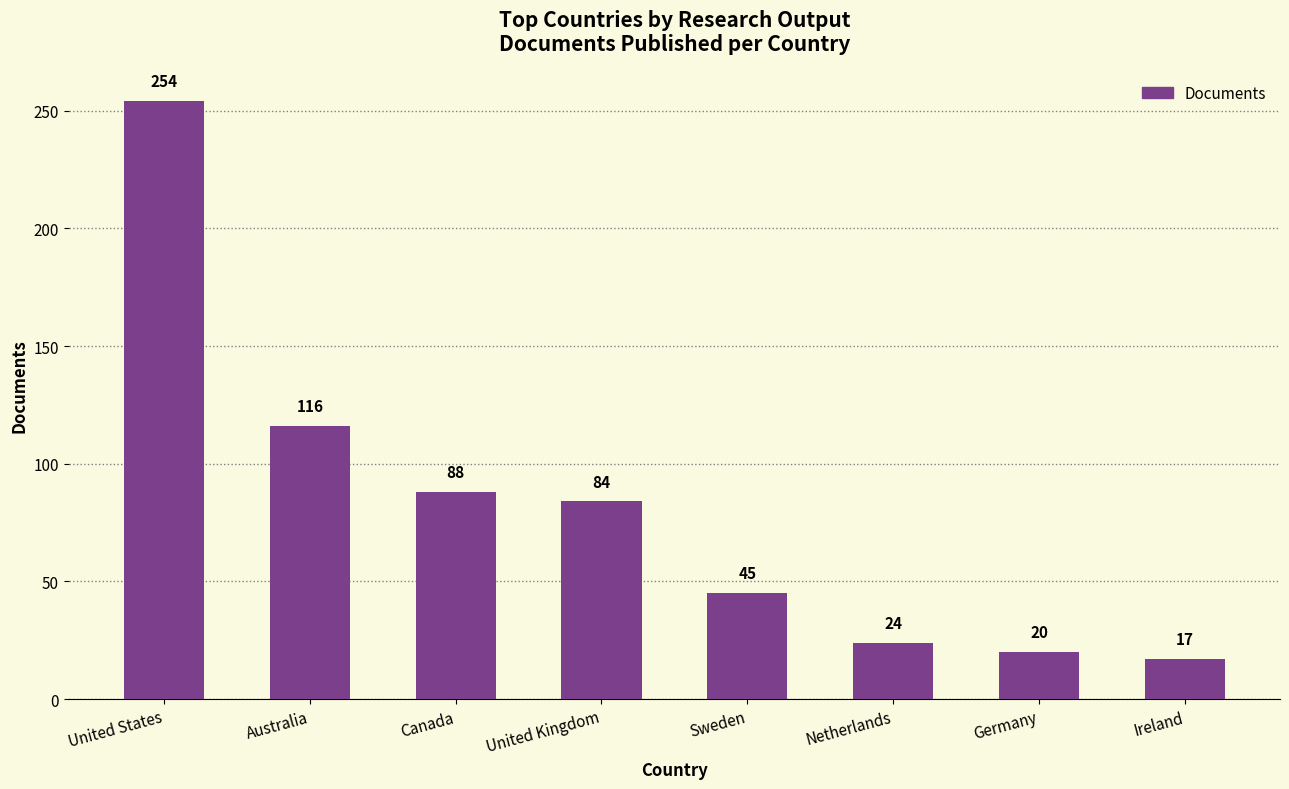

What is the change in value from United Kingdom to Sweden?

-39